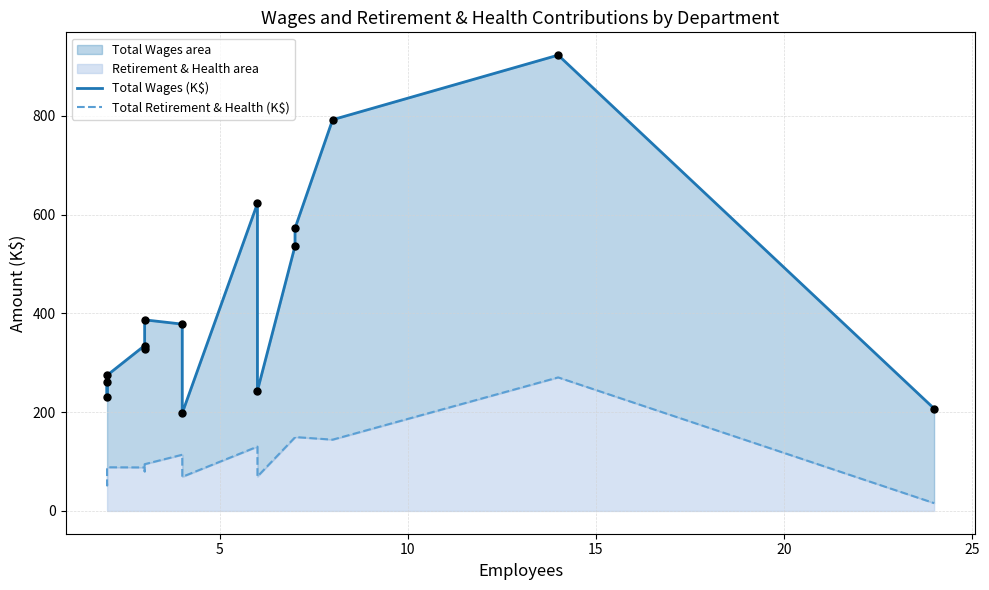

What are all the series names shown in the legend?

Total Wages (K$), Total Retirement & Health (K$)